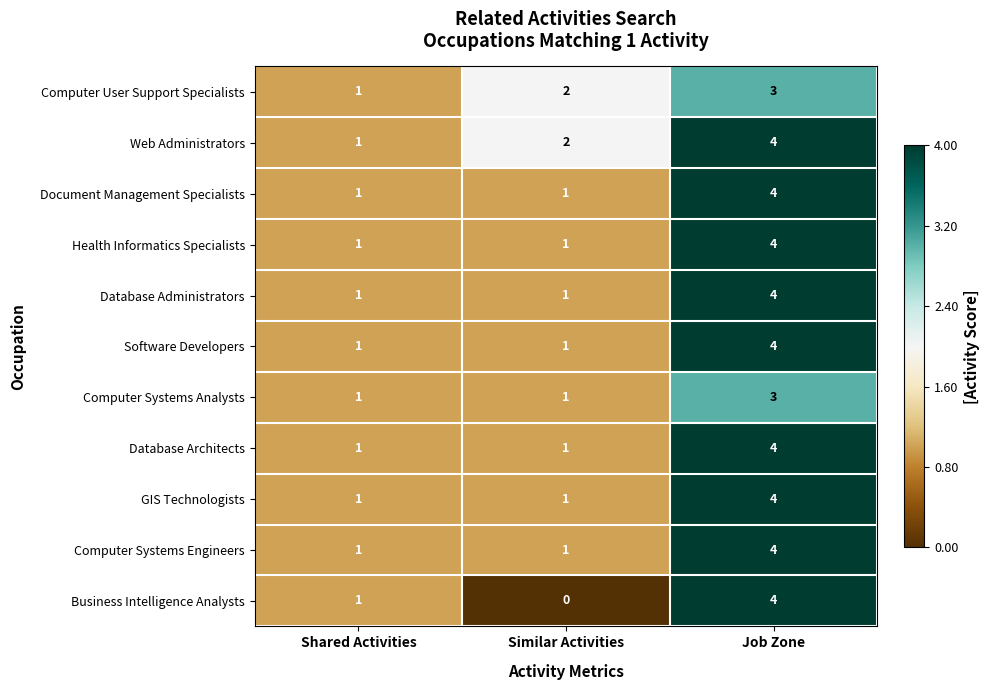

Which label corresponds to the smallest value in the chart?

Similar Activities